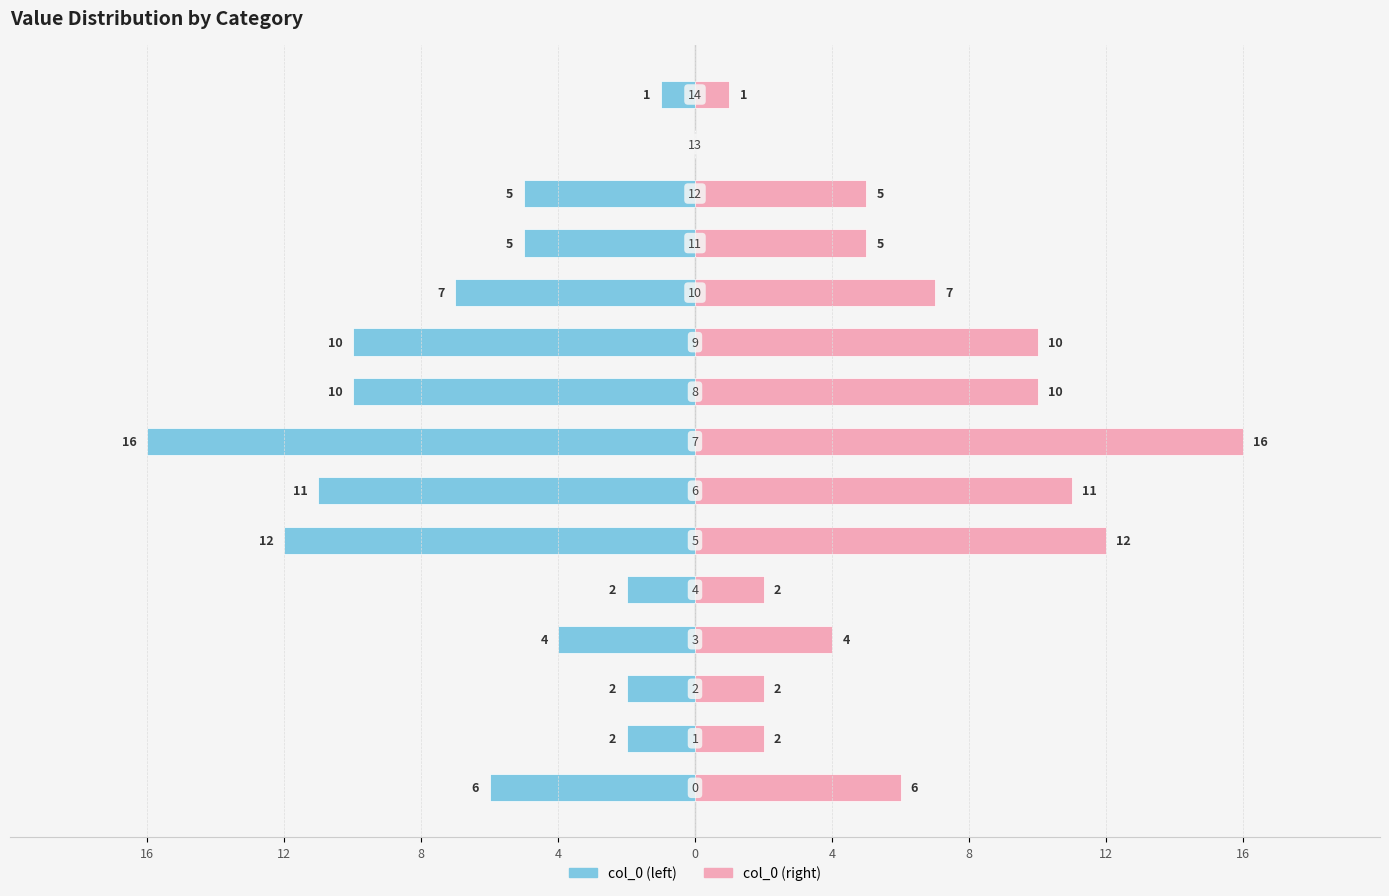

Reading left to right, what are all the values shown in this chart?

col_0 (left): -6	-2	-2	-4	-2	-12	-11	-16	-10	-10	-7	-5	-5	0	-1
col_0 (right): 6	2	2	4	2	12	11	16	10	10	7	5	5	0	1